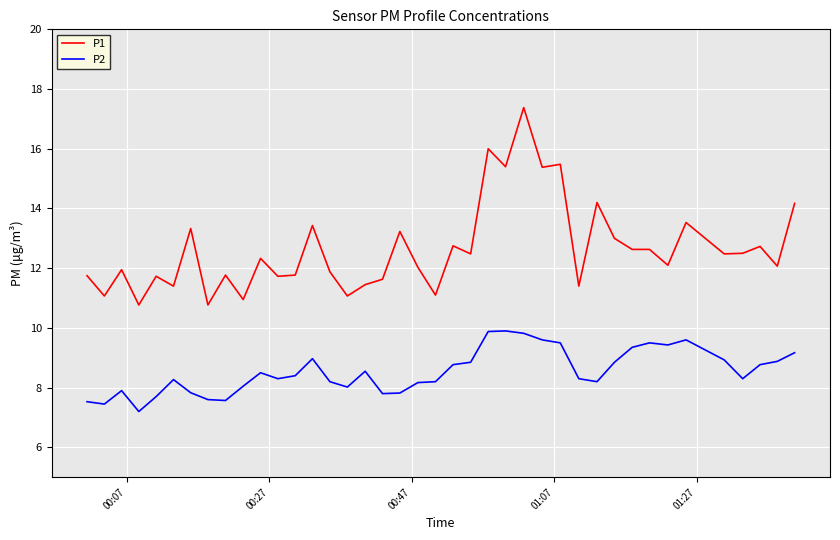

Rank the series by their average value, from highest to lowest.

P1, P2